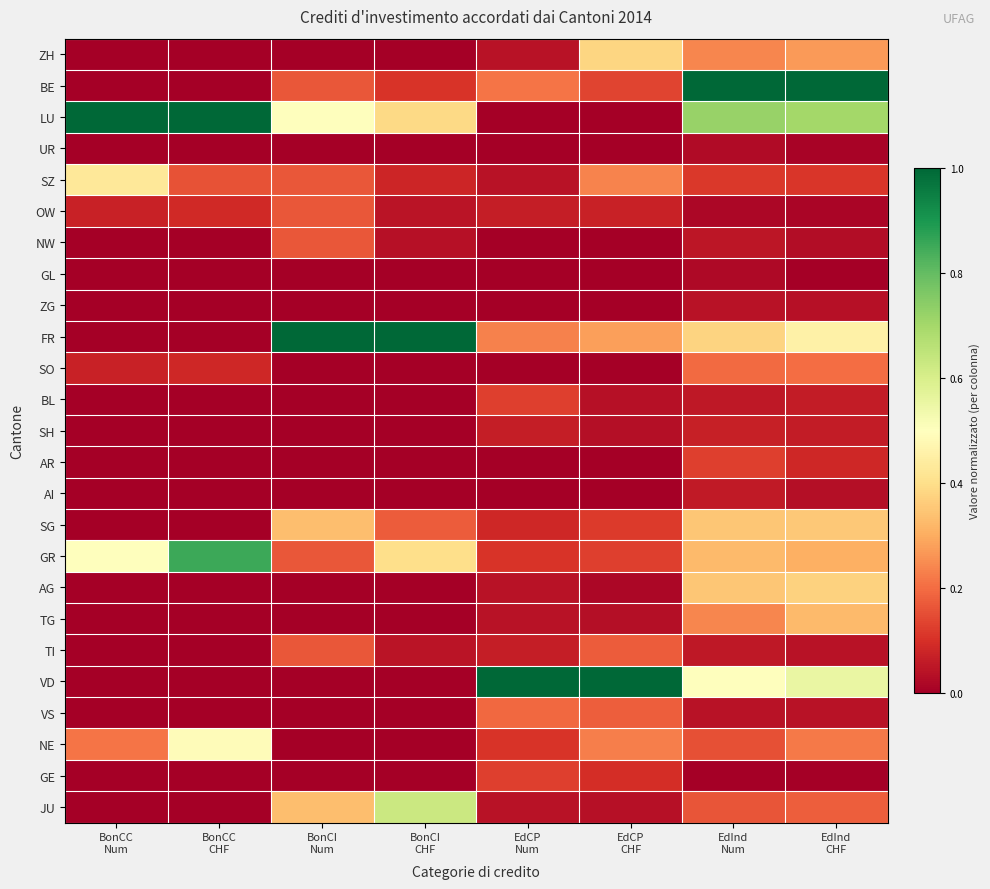

Which series has the largest total across all categories?

LU